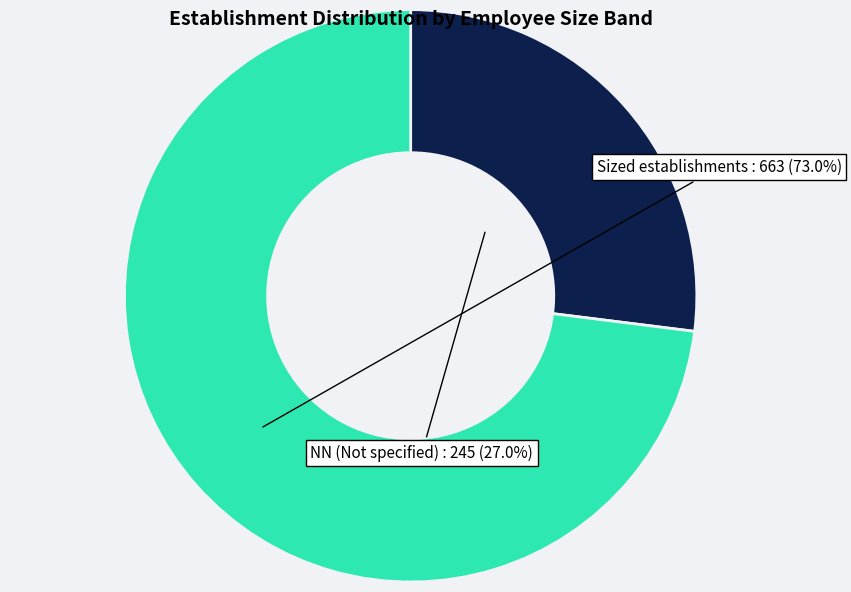

Is there any slice that represents more than half of the pie?

Yes